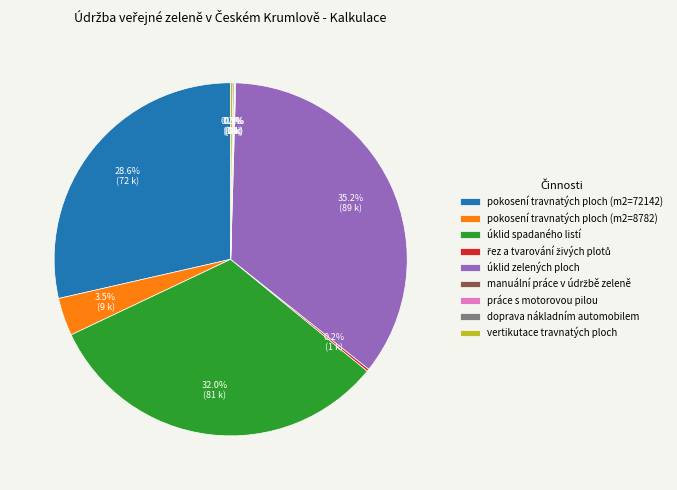

Between úklid spadaného listí and pokosení travnatých ploch (m2=72142), which is larger?

úklid spadaného listí